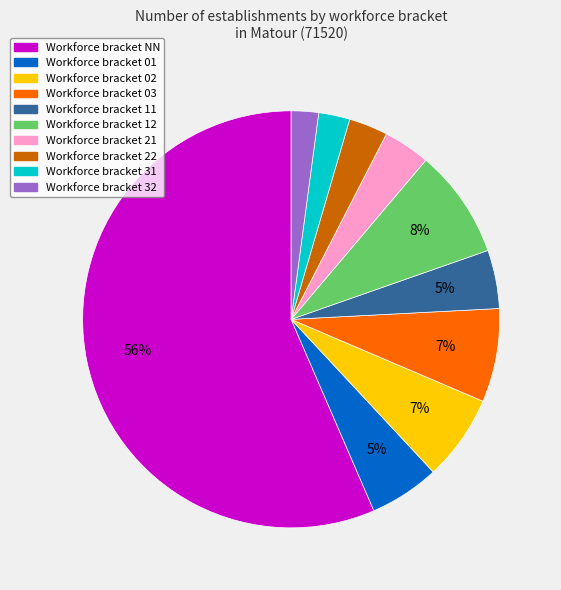

To the nearest percent, what is the average slice percentage?

10%